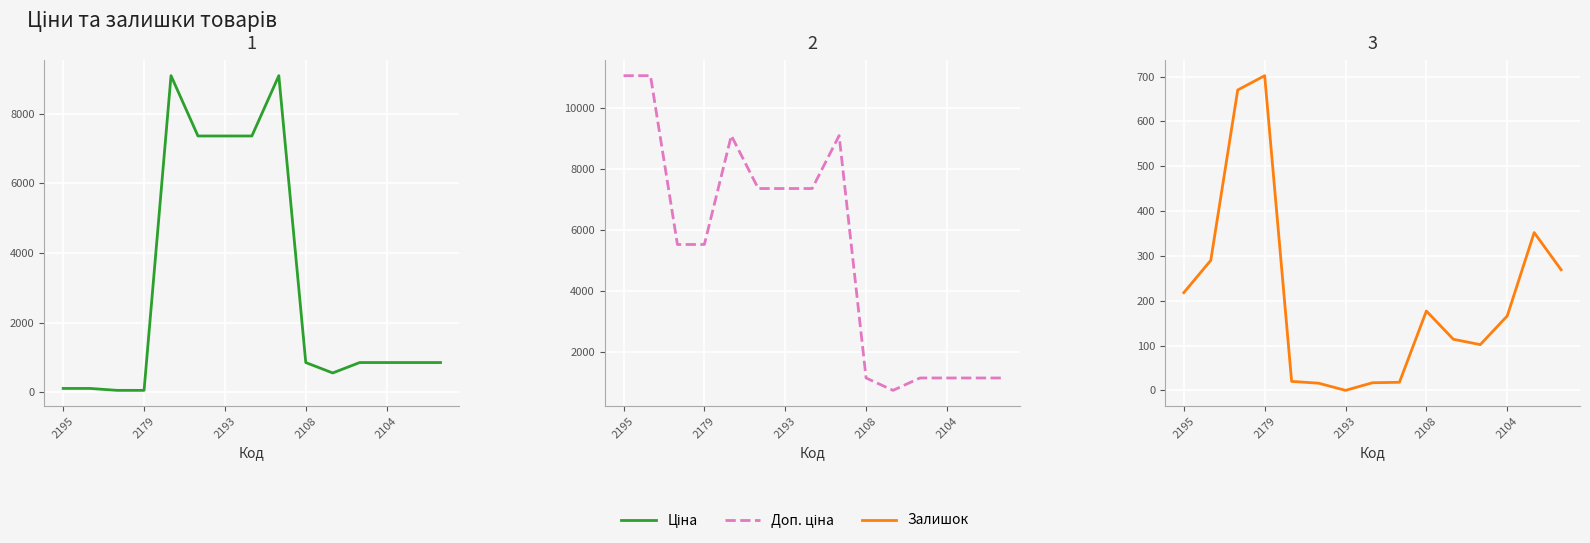

List the series in order of their overall mean, lowest first.

Залишок, Ціна, Доп. ціна